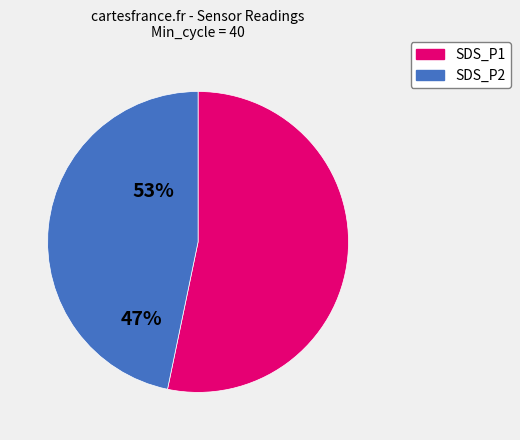

Does any single category account for the majority?

Yes